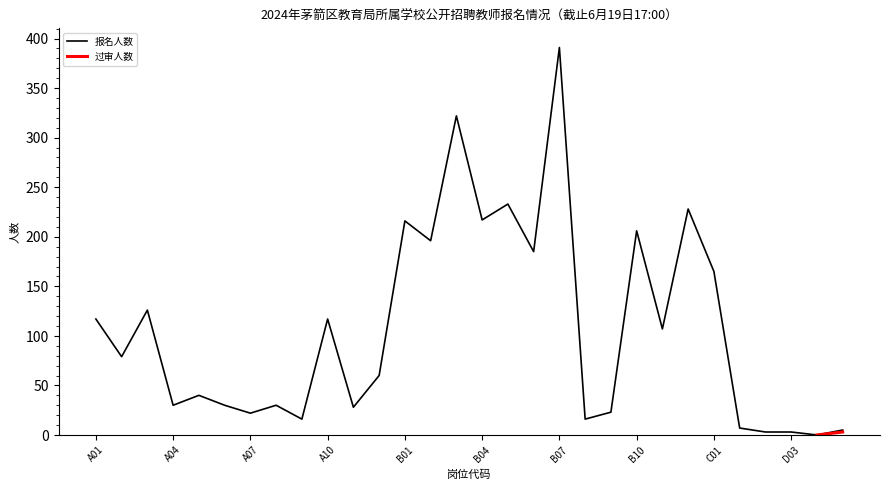

What position from the right is B05?

14